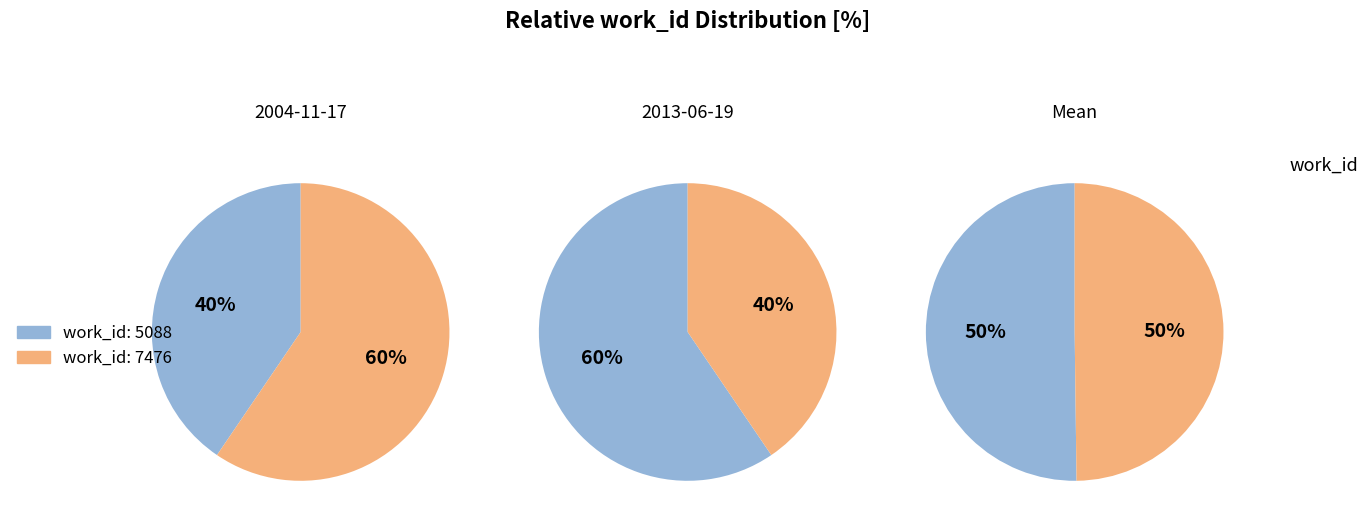

To the nearest percent, what is the combined percentage of 0 and 1?

100%